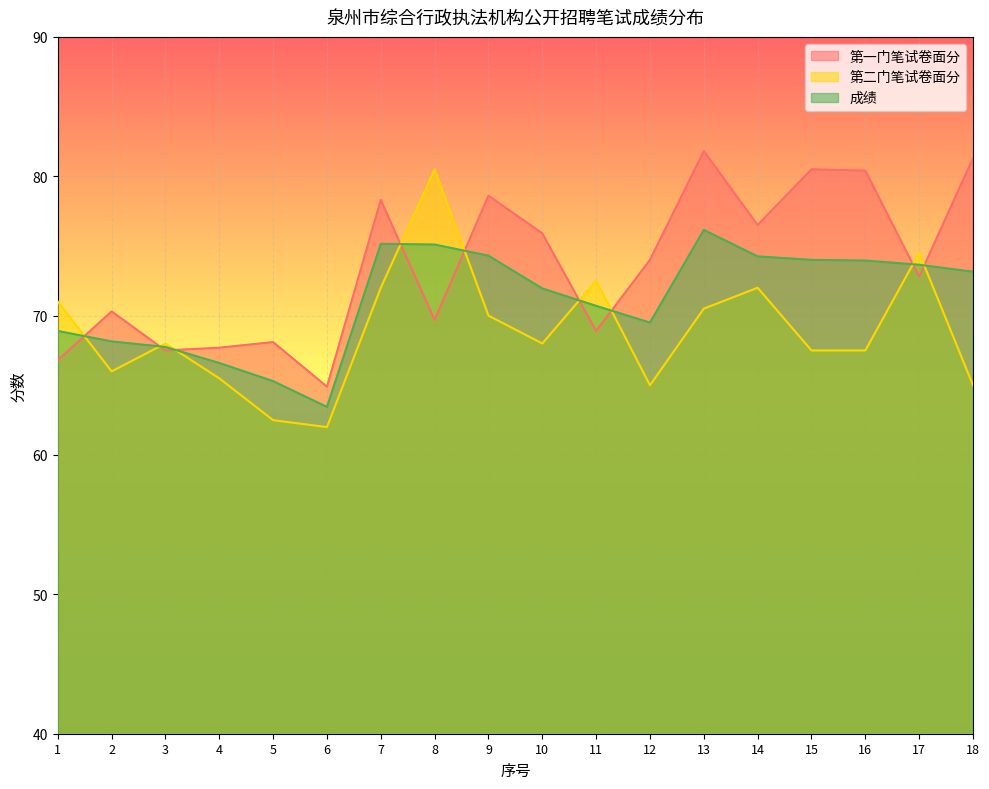

How many intersections are there between 第二门笔试卷面分 and 成绩?

9